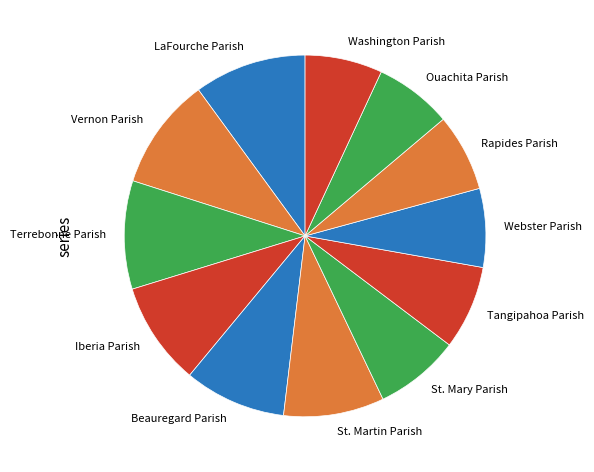

True or false: Ouachita Parish accounts for 1% of the total.

False